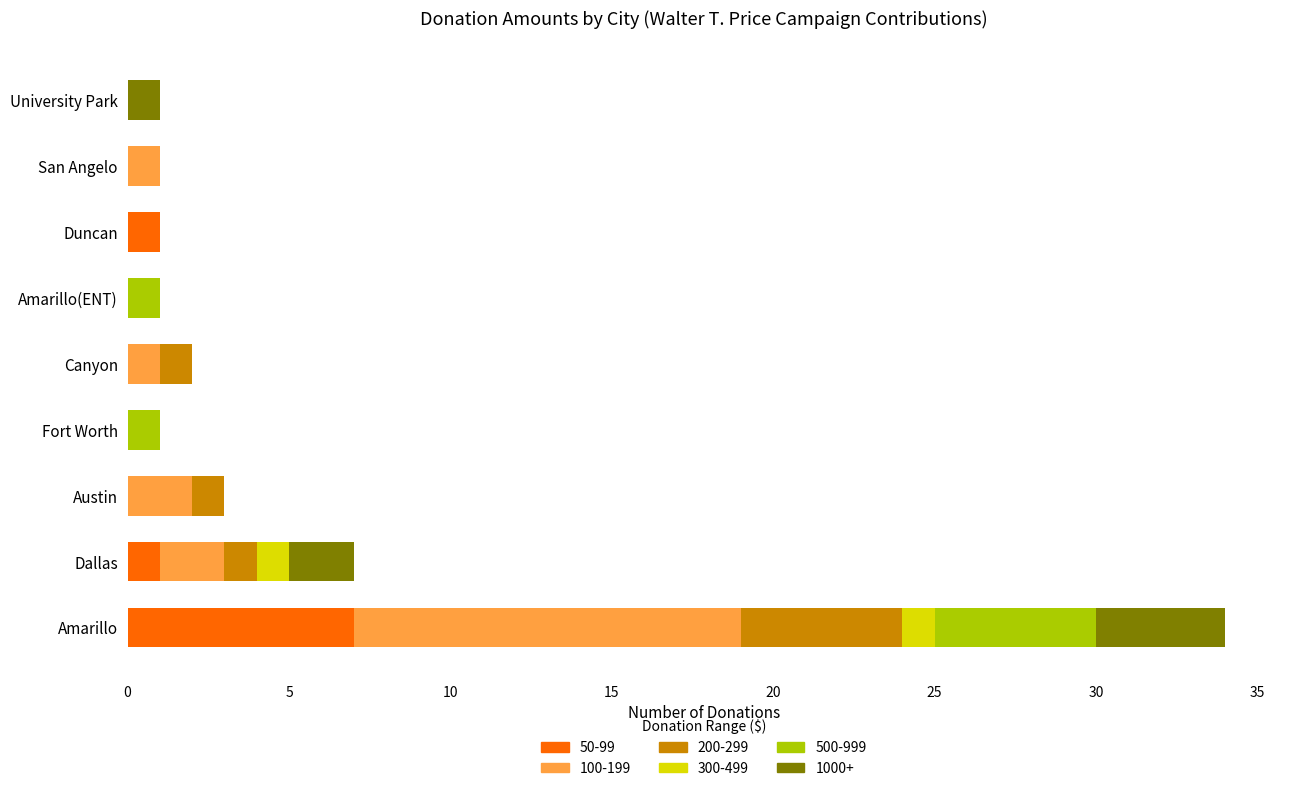

True or false: 50-99 has a value of 7 at Amarillo.

True